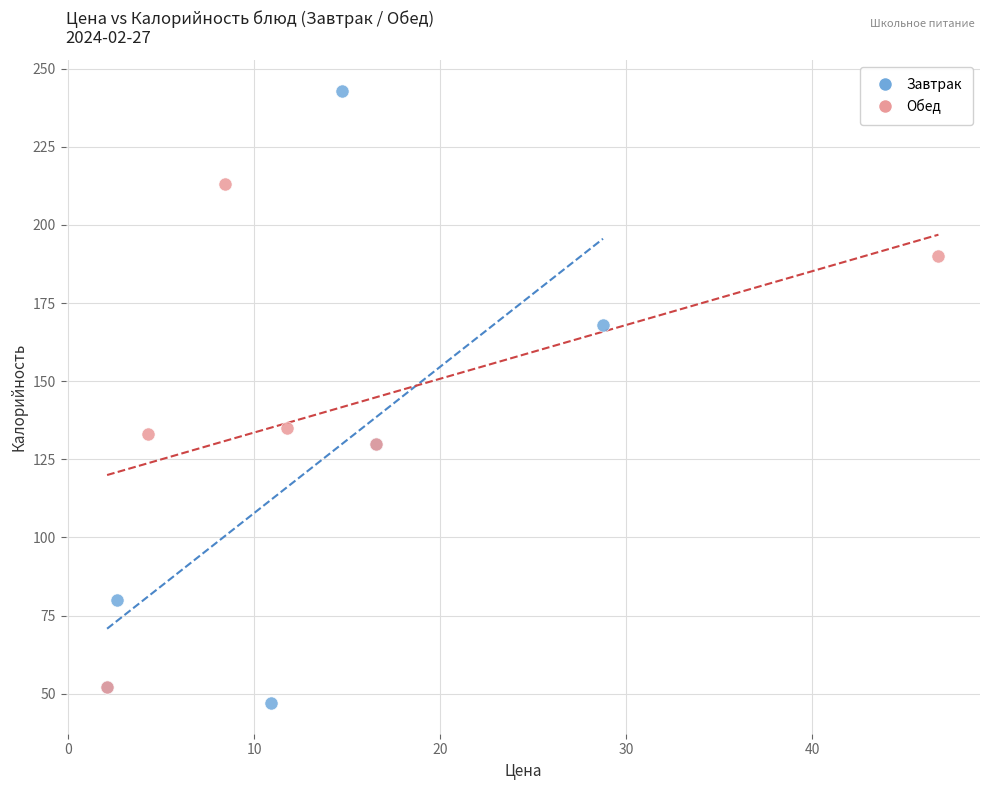

Which series contains the highest Y value?

Завтрак